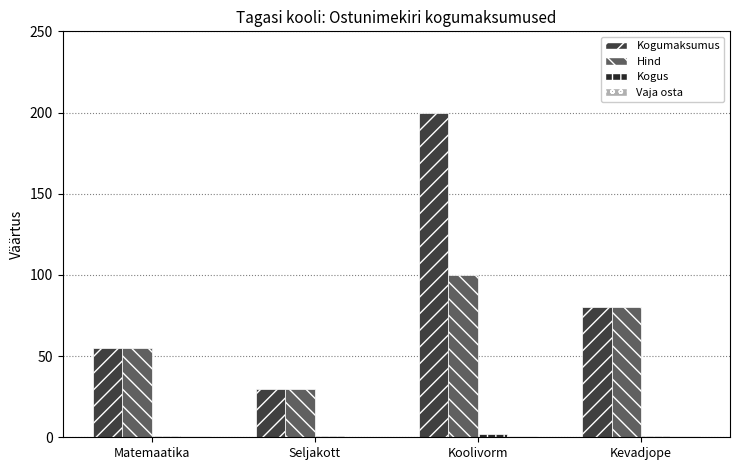

Count the number of categories in the chart.

4